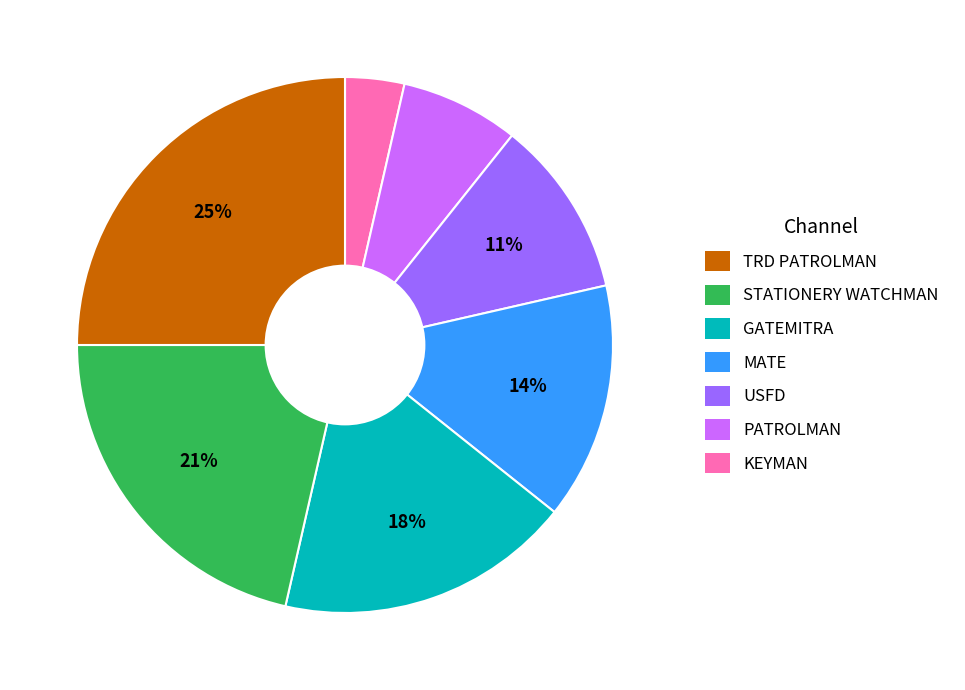

To the nearest percent, what is the average slice percentage?

14%